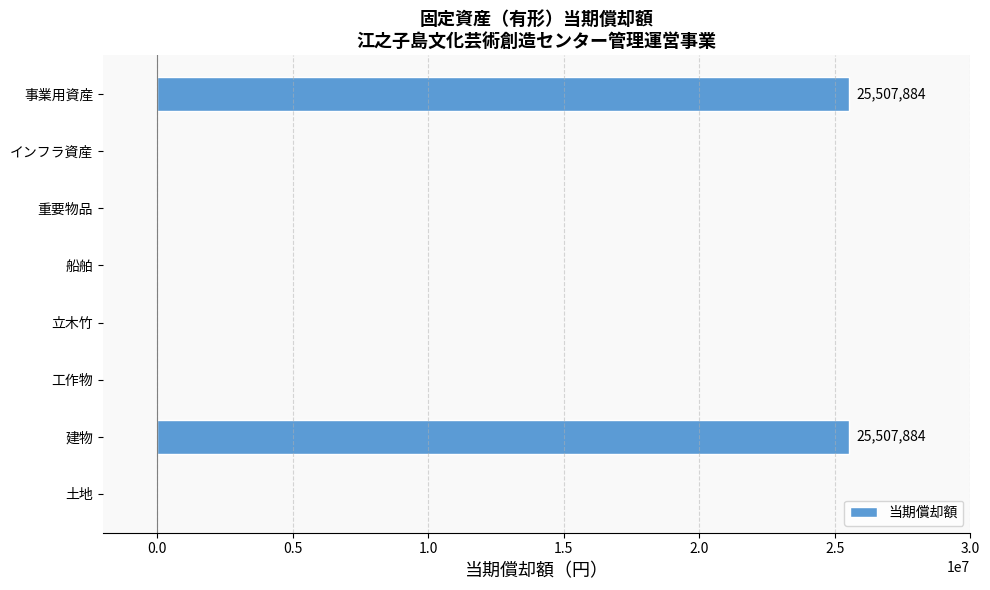

What is the sum of all values?

51015768